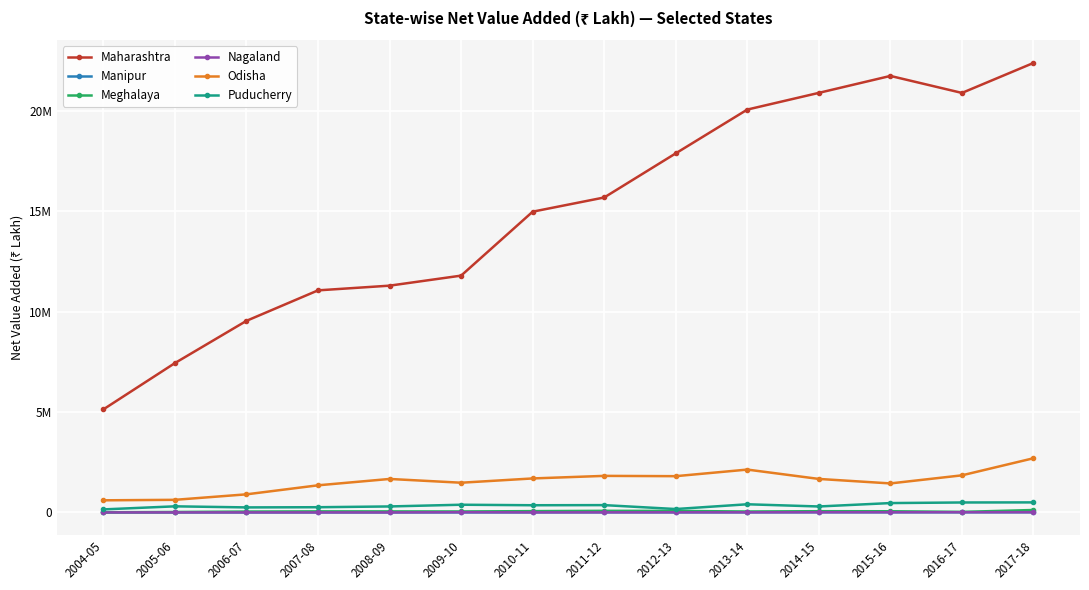

Which category has the highest value in the Nagaland series?

2009-10